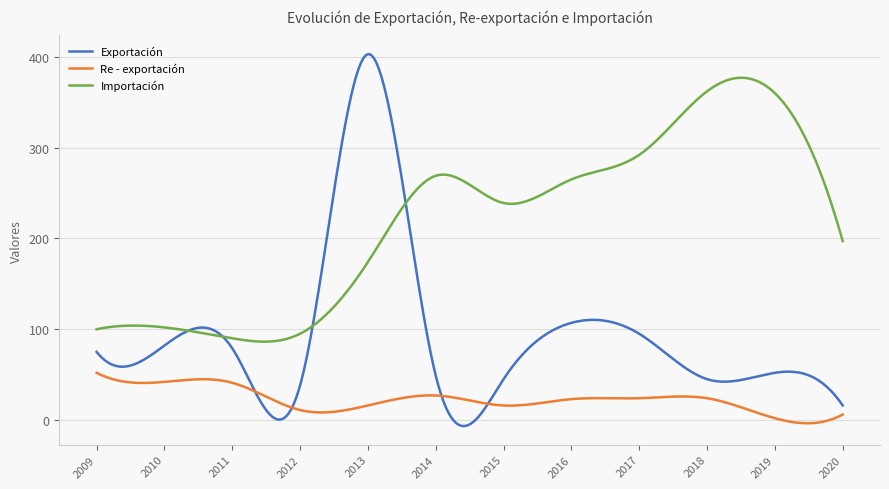

How many series are shown in this chart?

3